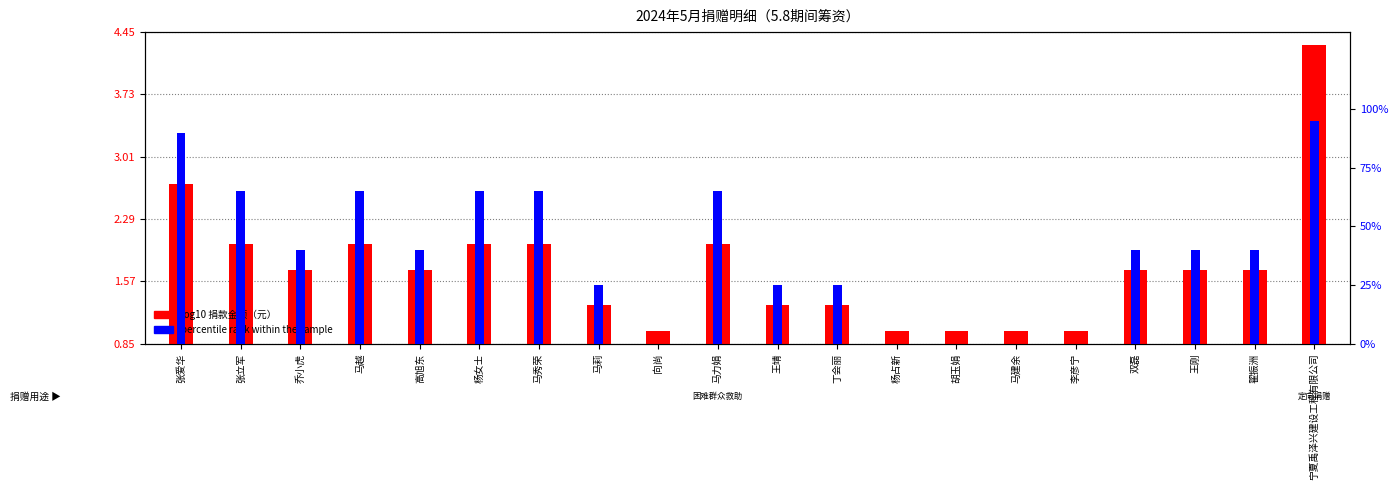

Is it true that percentile rank within the sample equals -52.6 at 胡玉娟?

False